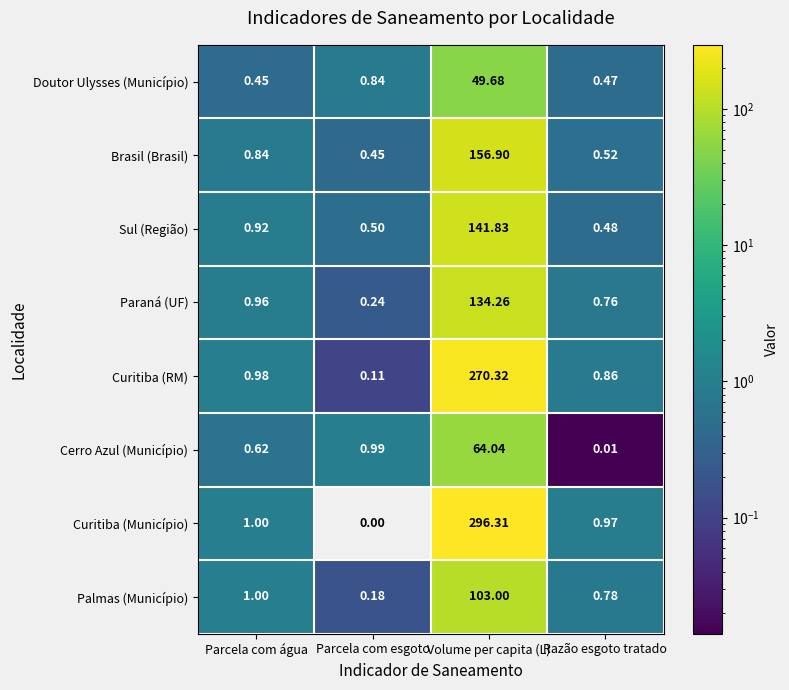

At which label does Cerro Azul (Município) reach its minimum?

Razão esgoto tratado